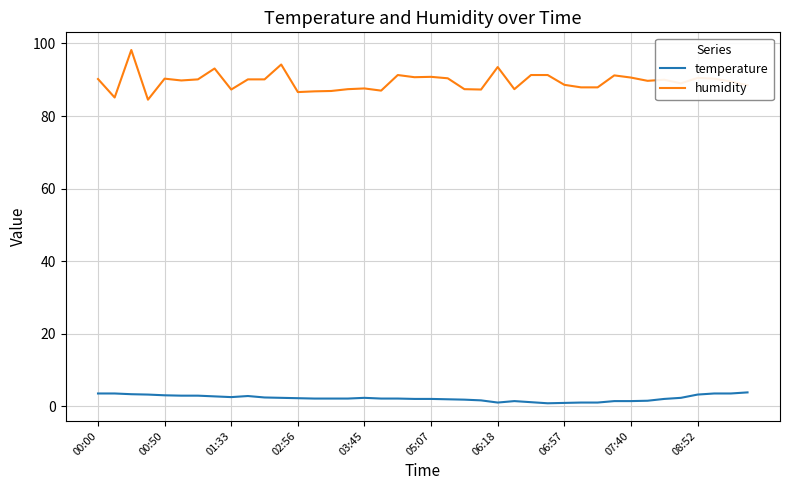

True or false: humidity and temperature cross at least once.

False